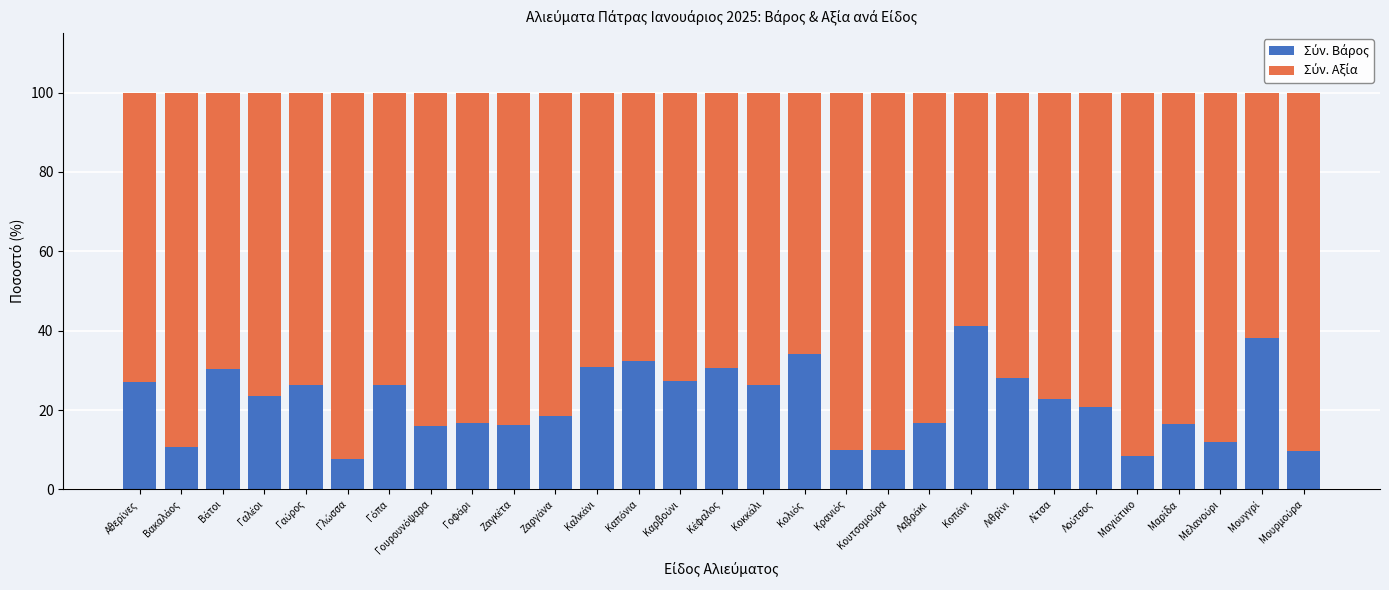

How many data points does each series have?

29